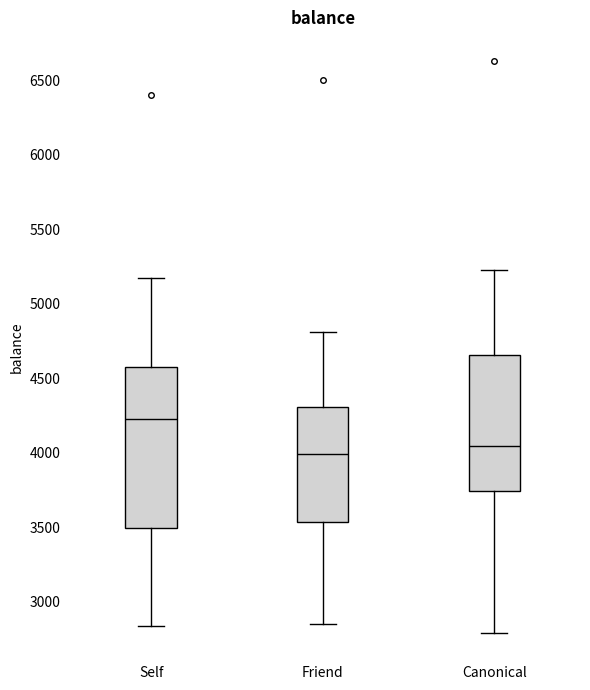

Which box's median line is the lowest?

Friend